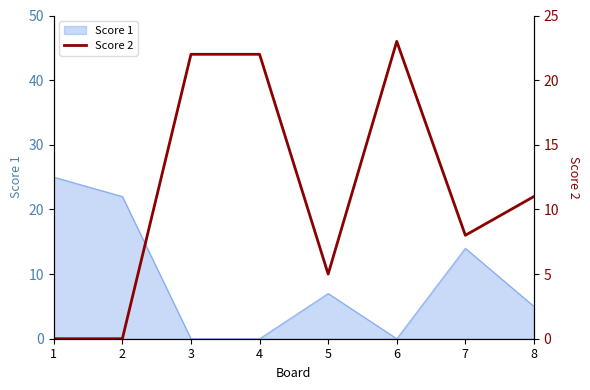

The Score 1 series shows -16 at 6. True or false?

False